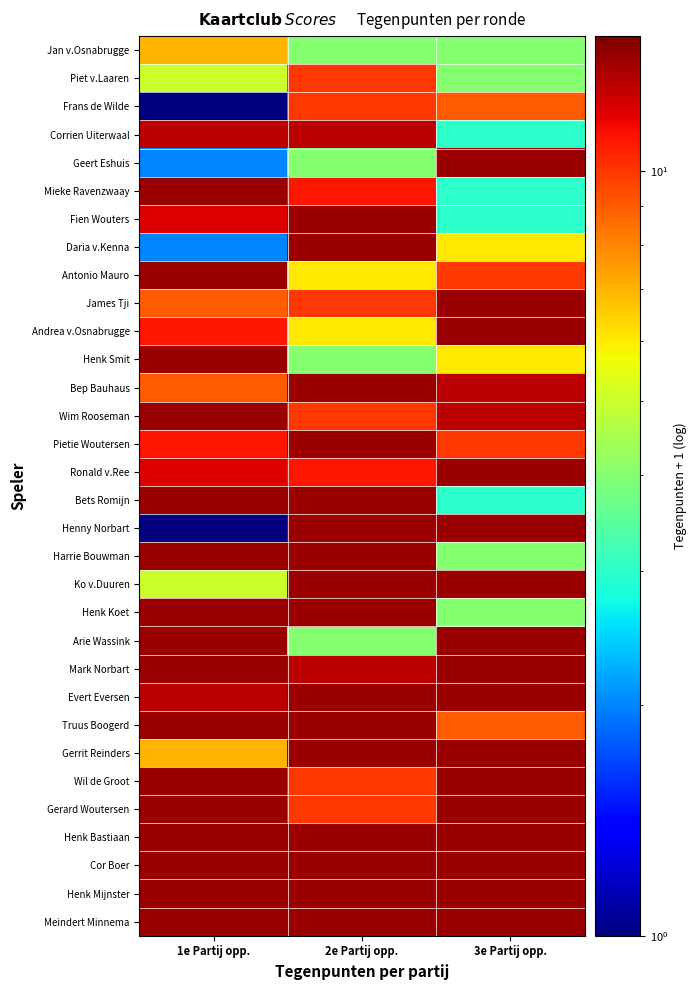

What is the maximum value shown in the chart?

14